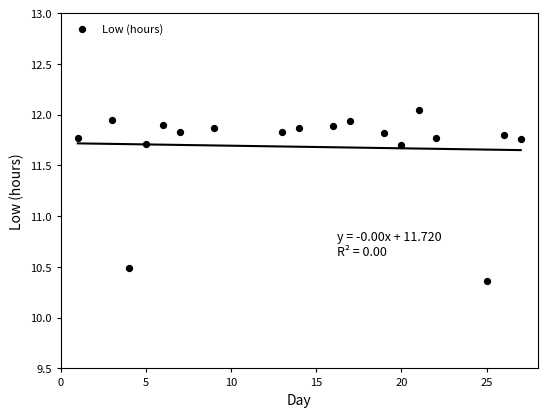

What Y value in the scatter plot is closest to 11?

10.5